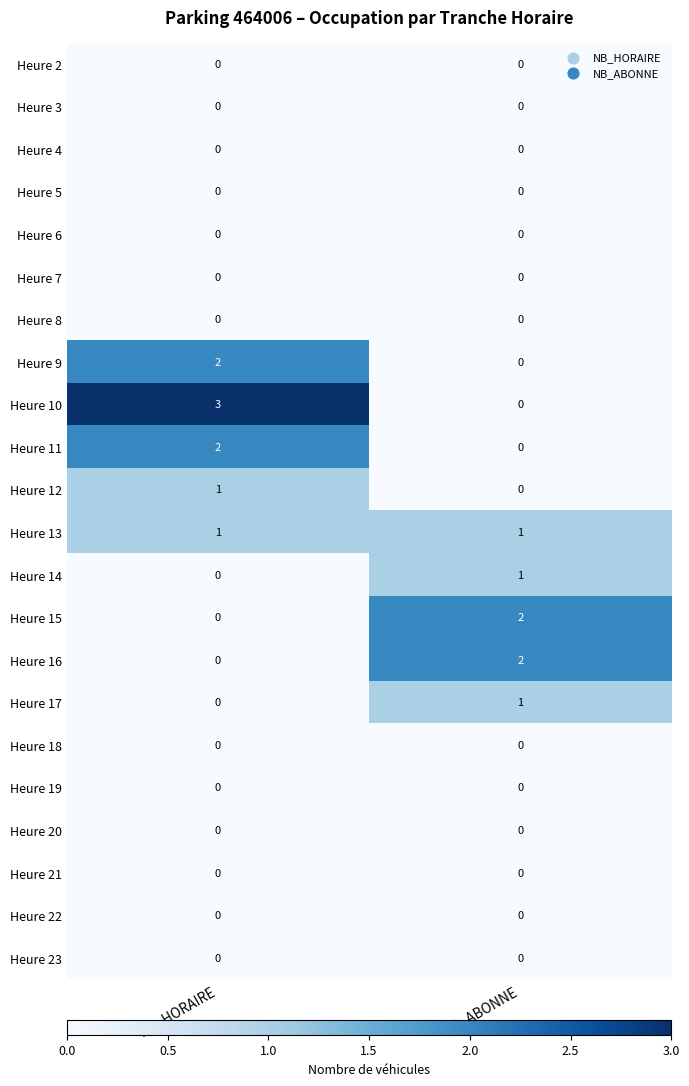

Which series has the largest range (max minus min)?

Heure 10